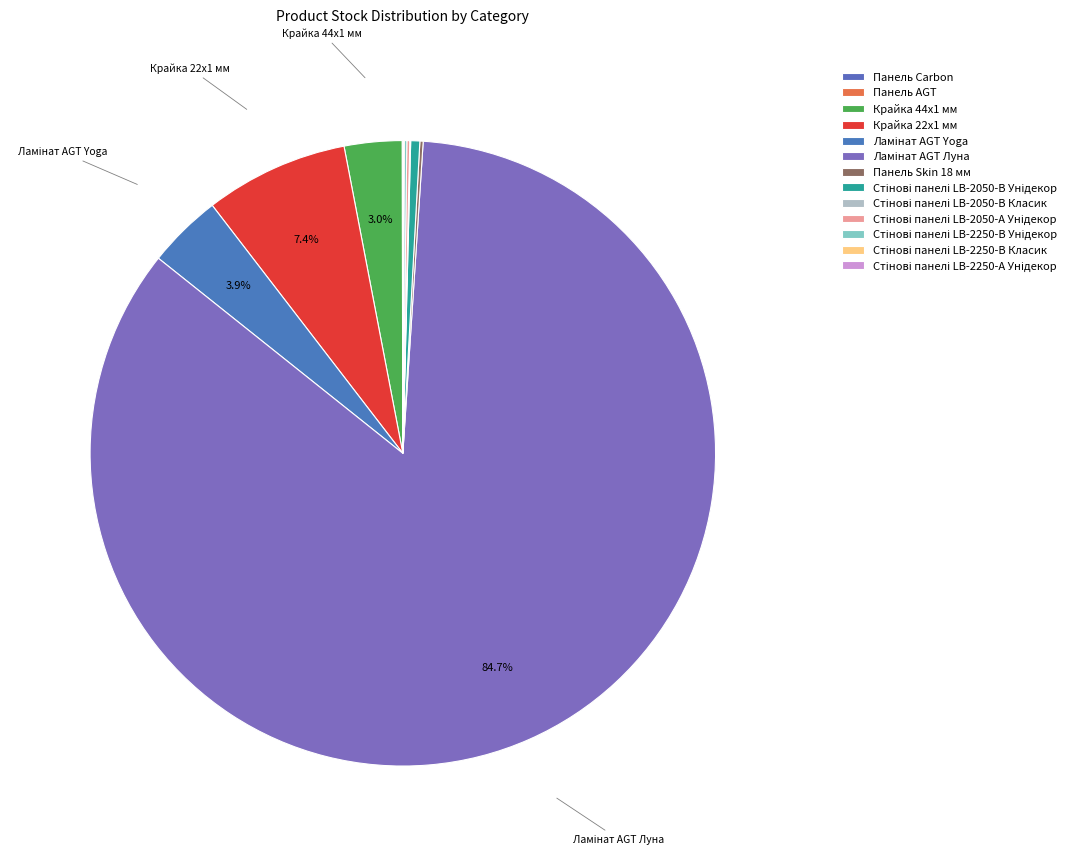

Which has a higher value, Панель AGT or Панель Carbon?

Панель Carbon